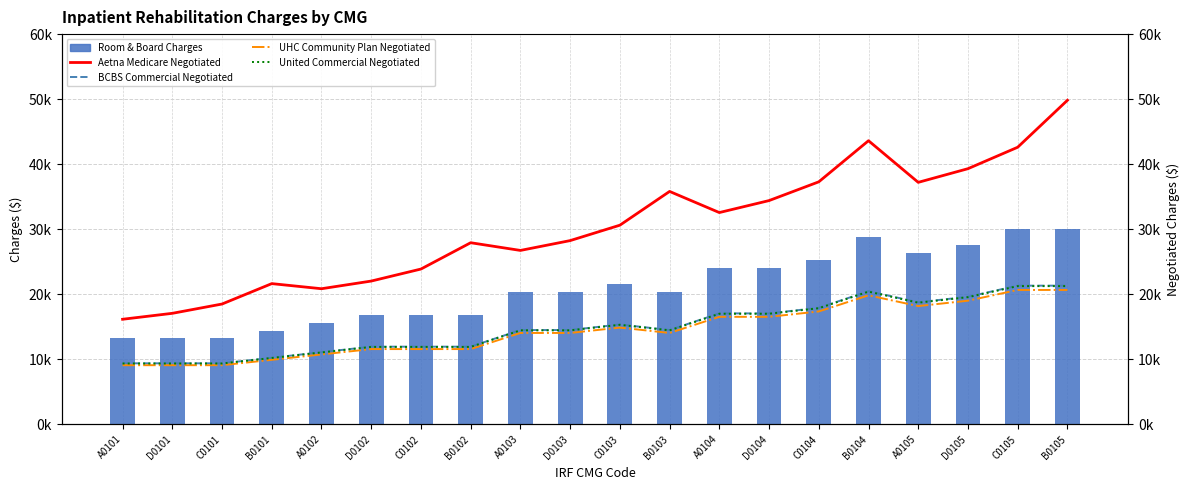

What are all the series names shown in the legend?

Room & Board Charges, Aetna Medicare Negotiated, BCBS Commercial Negotiated, UHC Community Plan Negotiated, United Commercial Negotiated